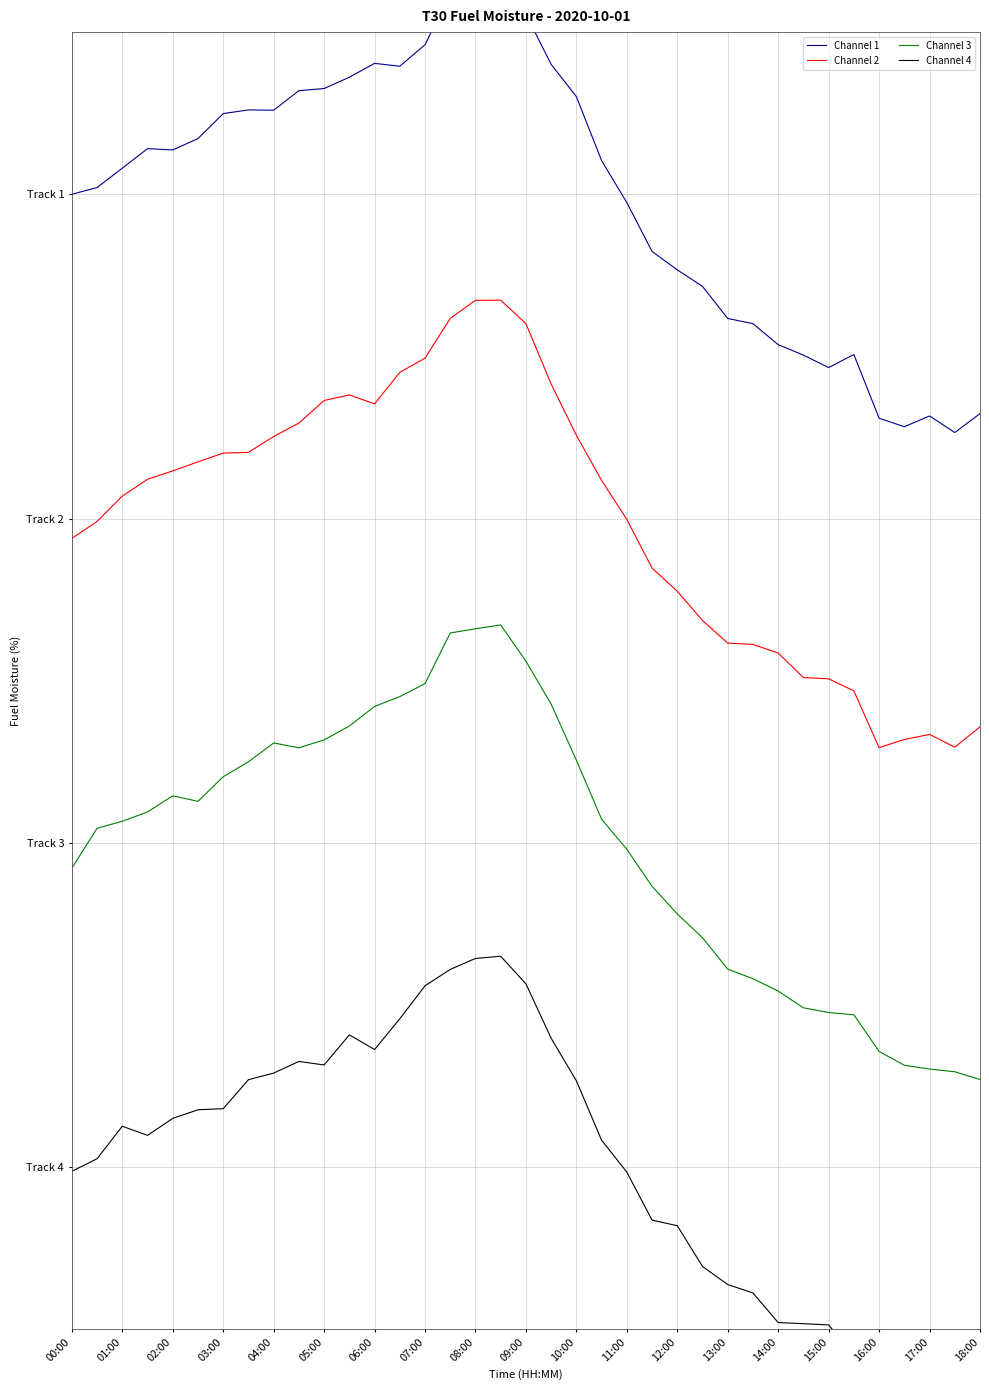

True or false: Channel 1 has a value of 1.1 at 05:00.

False